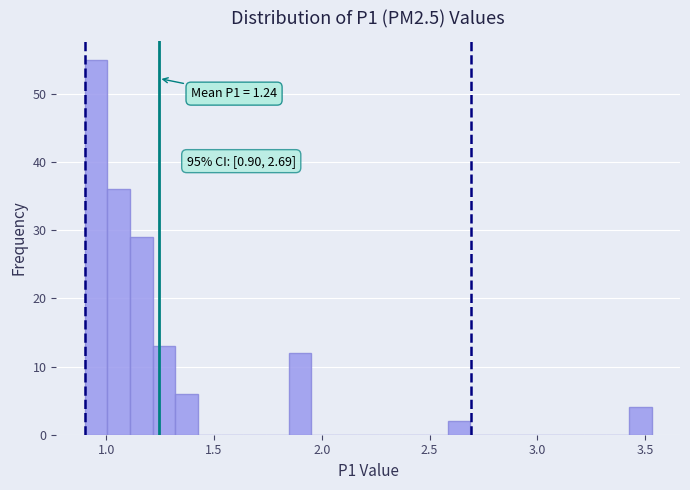

Read against the x-axis, roughly where is the centre of the tallest bar?

0.95